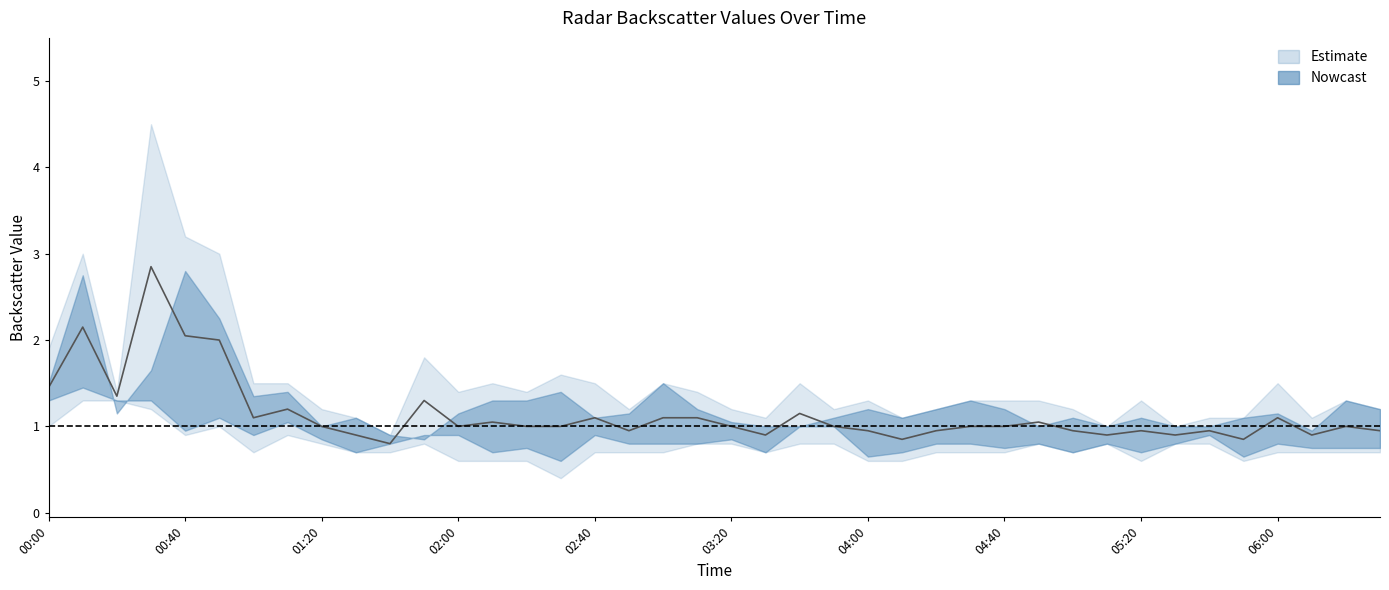

Does the chart have visible grid lines?

No